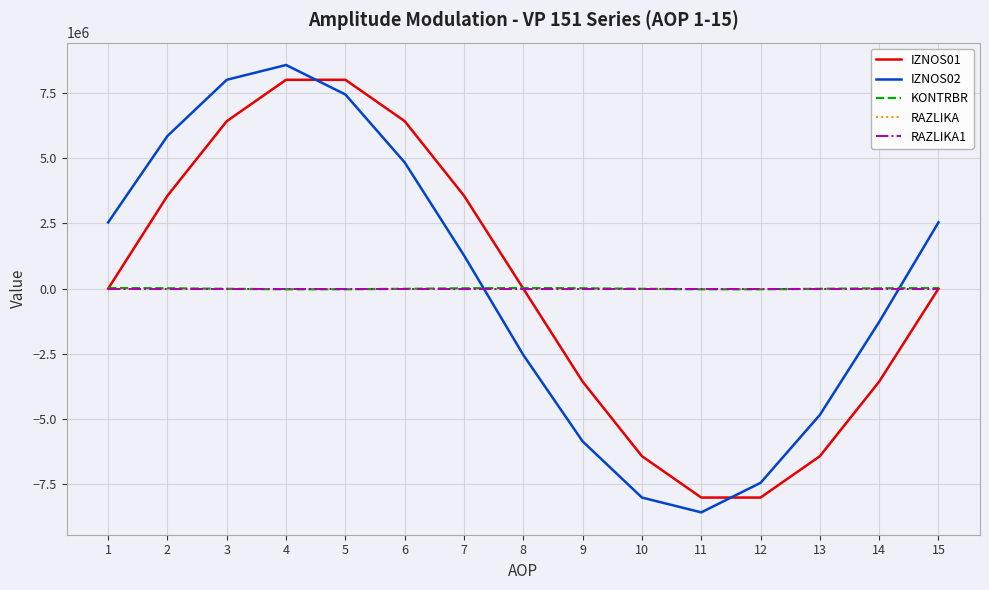

At 14, list the series in order from smallest to largest.

IZNOS01, IZNOS02, RAZLIKA, RAZLIKA1, KONTRBR